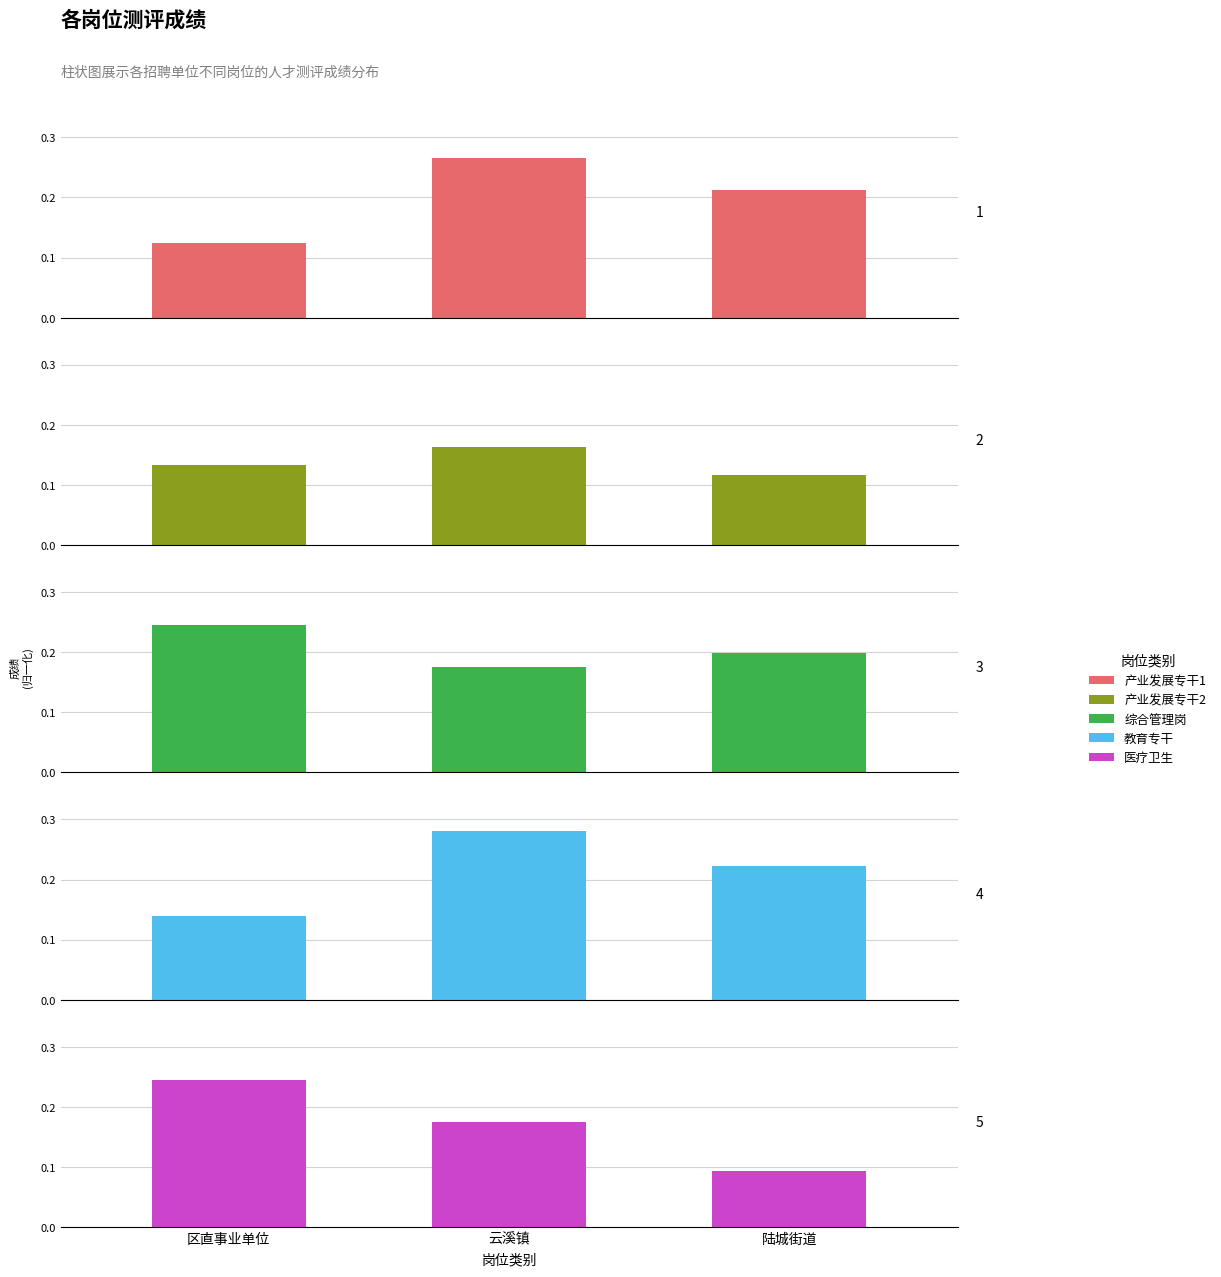

How many bars are there in each group?

5